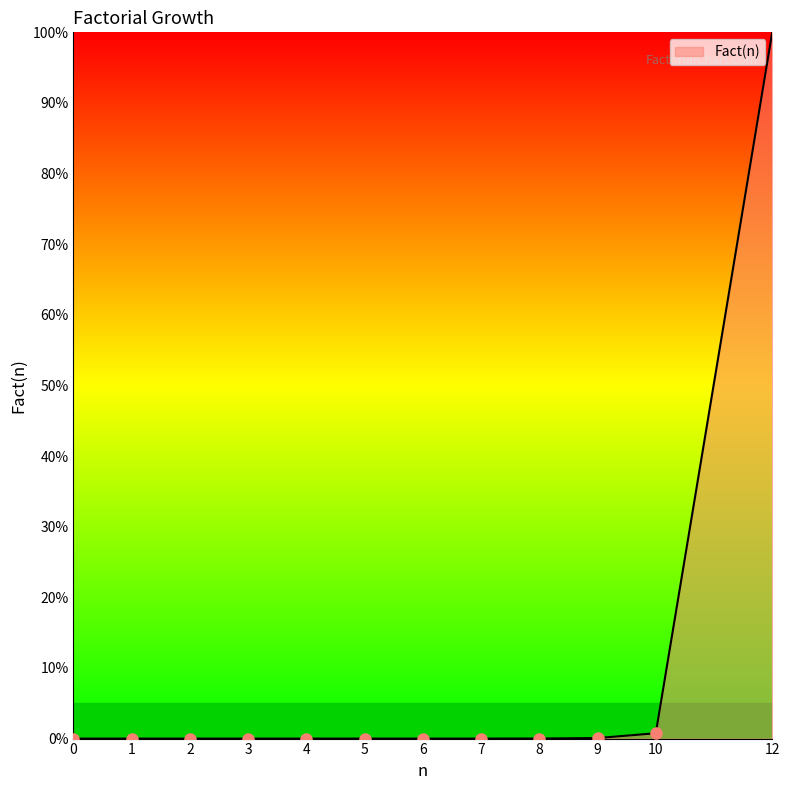

What is the sum of all values?

100.8